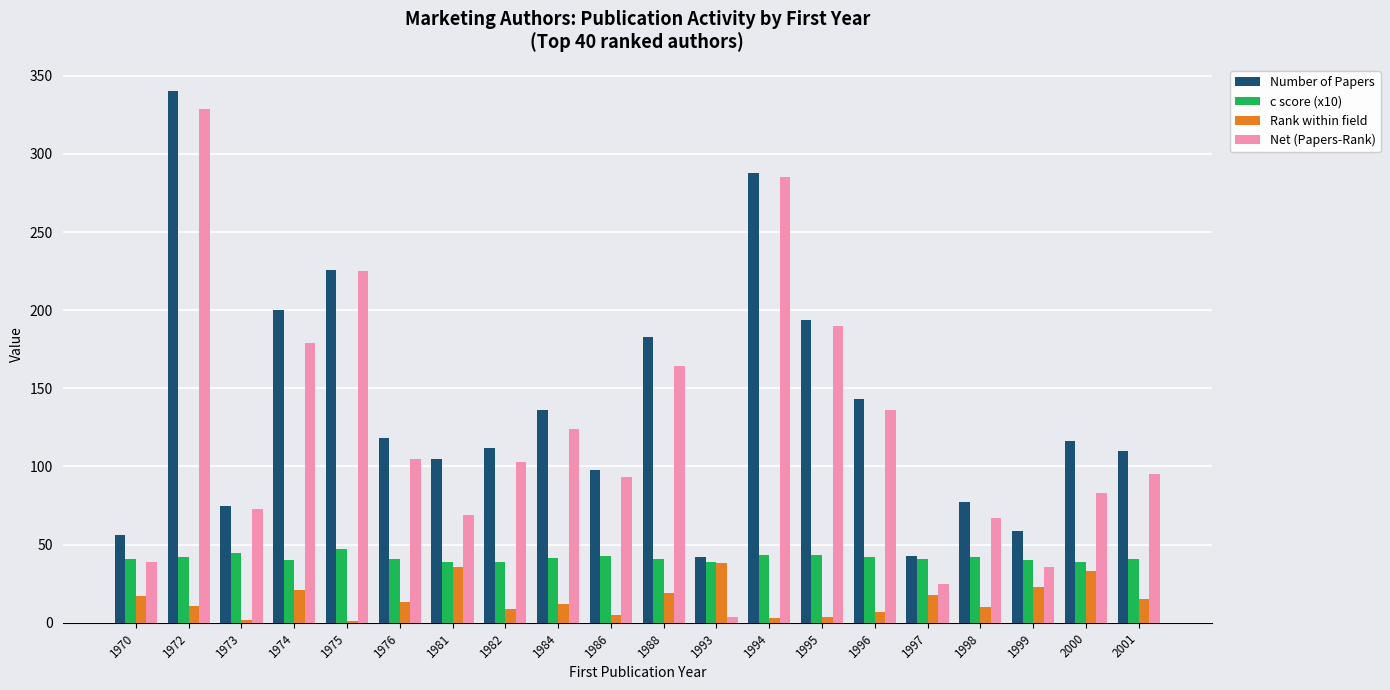

At which category does the chart reach its peak across all series?

1972